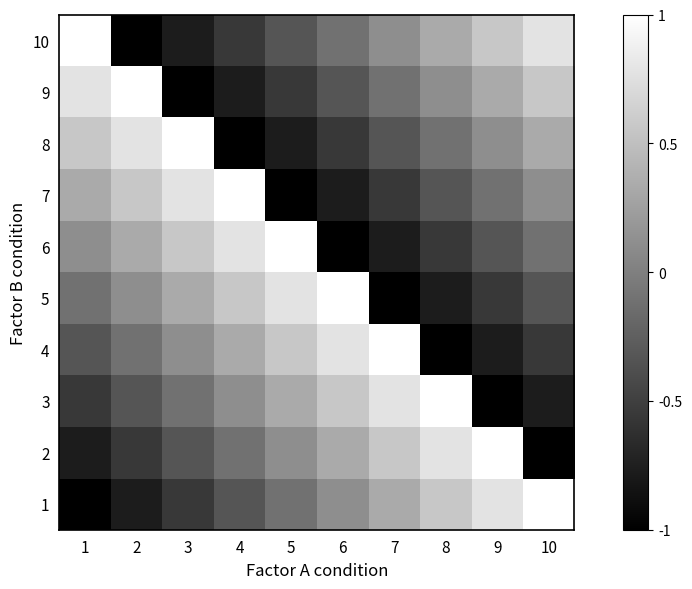

List the series in order of their peak value, highest first.

1, 2, 3, 4, 5, 6, 7, 8, 9, 10